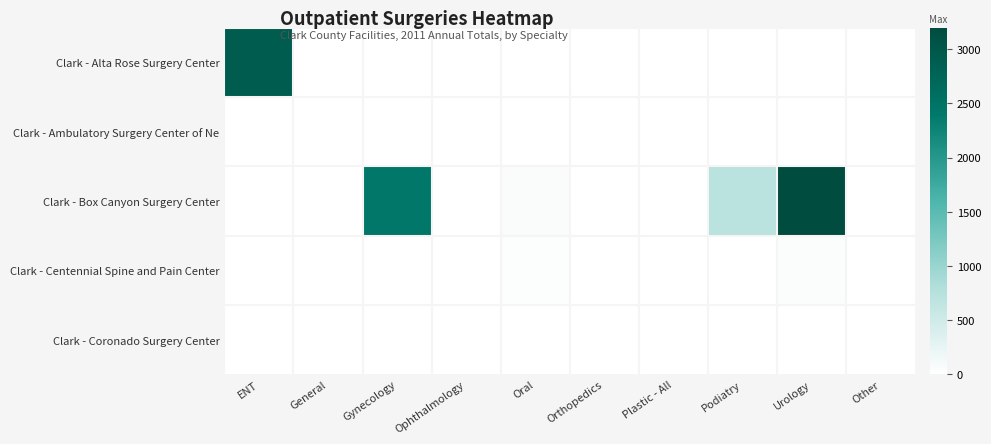

Reading left to right, transcribe all the data shown in this chart.

Clark - Alta Rose Surgery Center: ENT=2919	General=0	Gynecology=0	Ophthalmology=0	Oral=0	Orthopedics=0	Plastic - All=0	Podiatry=0	Urology=0	Other=0
Clark - Ambulatory Surgery Center of Ne: ENT=0	General=1	Gynecology=0	Ophthalmology=0	Oral=0	Orthopedics=0	Plastic - All=0	Podiatry=0	Urology=0	Other=0
Clark - Box Canyon Surgery Center: ENT=0	General=0	Gynecology=2419	Ophthalmology=0	Oral=61	Orthopedics=0	Plastic - All=0	Podiatry=719	Urology=3199	Other=0
Clark - Centennial Spine and Pain Center: ENT=0	General=0	Gynecology=0	Ophthalmology=0	Oral=35	Orthopedics=0	Plastic - All=0	Podiatry=8	Urology=43	Other=0
Clark - Coronado Surgery Center: ENT=0	General=0	Gynecology=0	Ophthalmology=0	Oral=0	Orthopedics=0	Plastic - All=0	Podiatry=0	Urology=0	Other=0